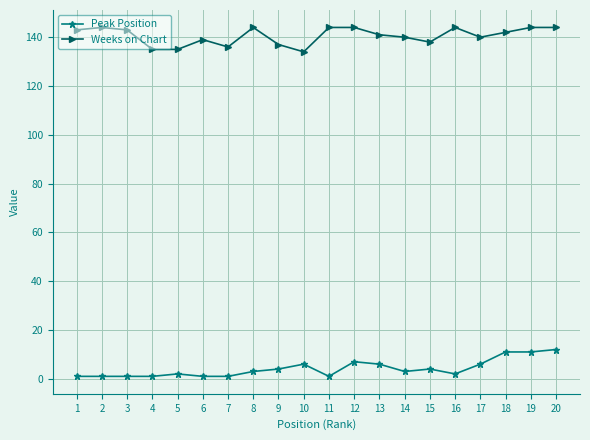

Does the chart have visible grid lines?

Yes